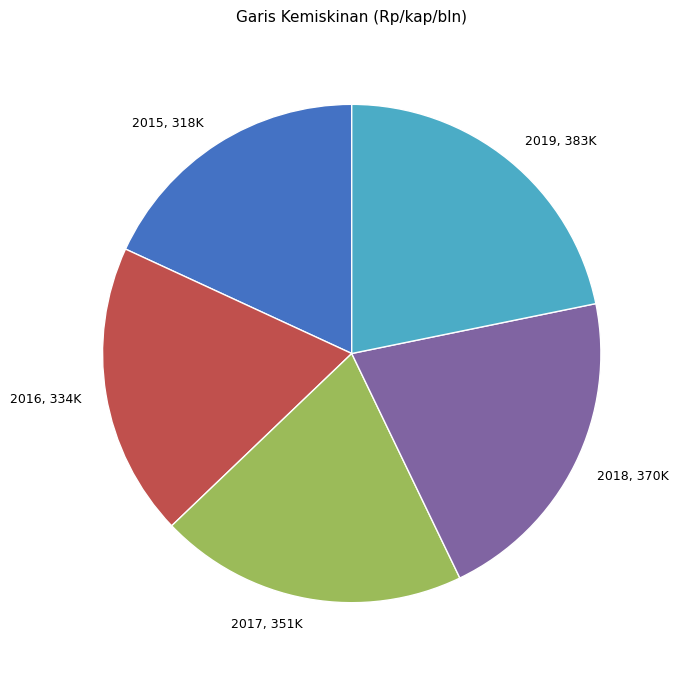

Does 2015 represent more than half of the total?

No